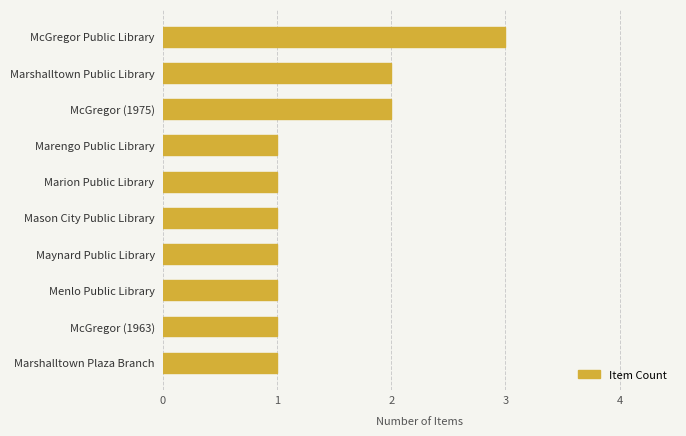

What is the change in value from Mason City Public Library to McGregor Public Library?

+2